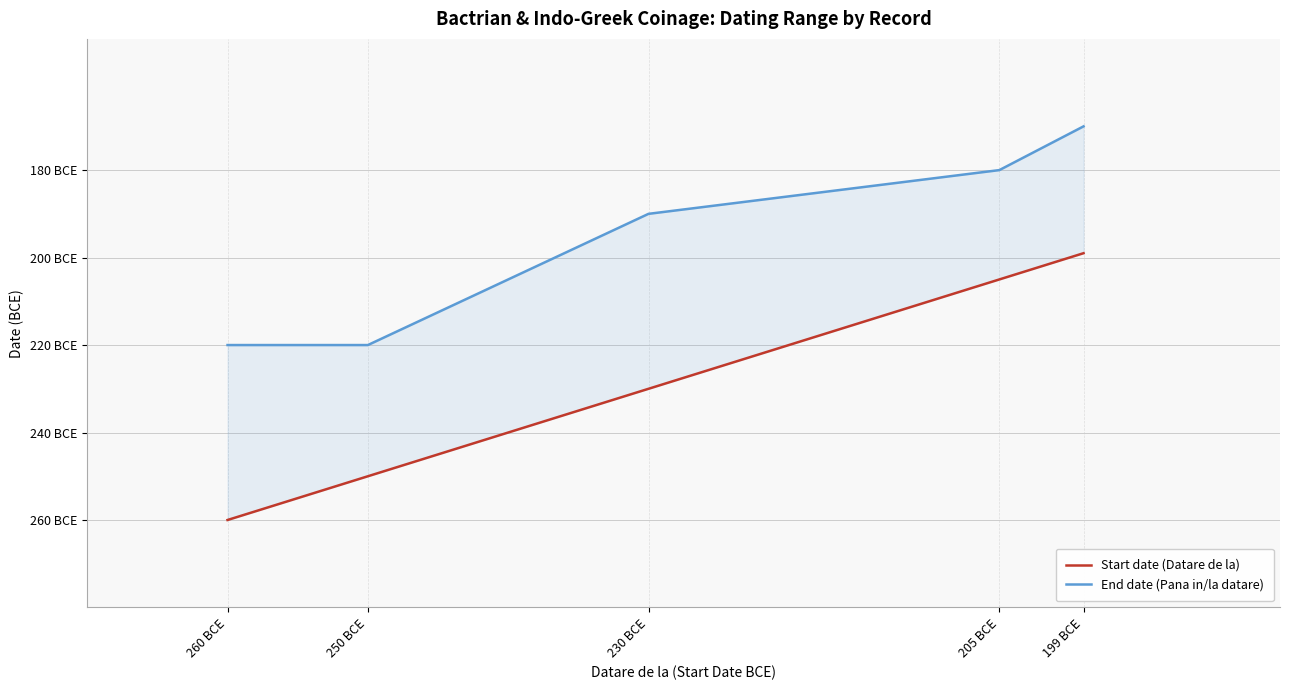

Rank the series at 260 BCE from highest to lowest value.

End date (Pana in/la datare), Start date (Datare de la)